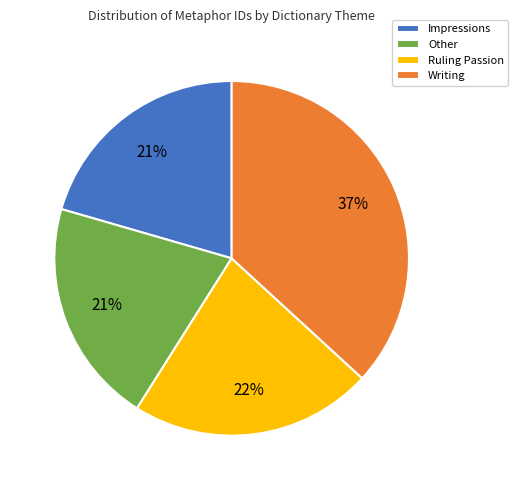

Which has a higher value, Writing or Other?

Writing